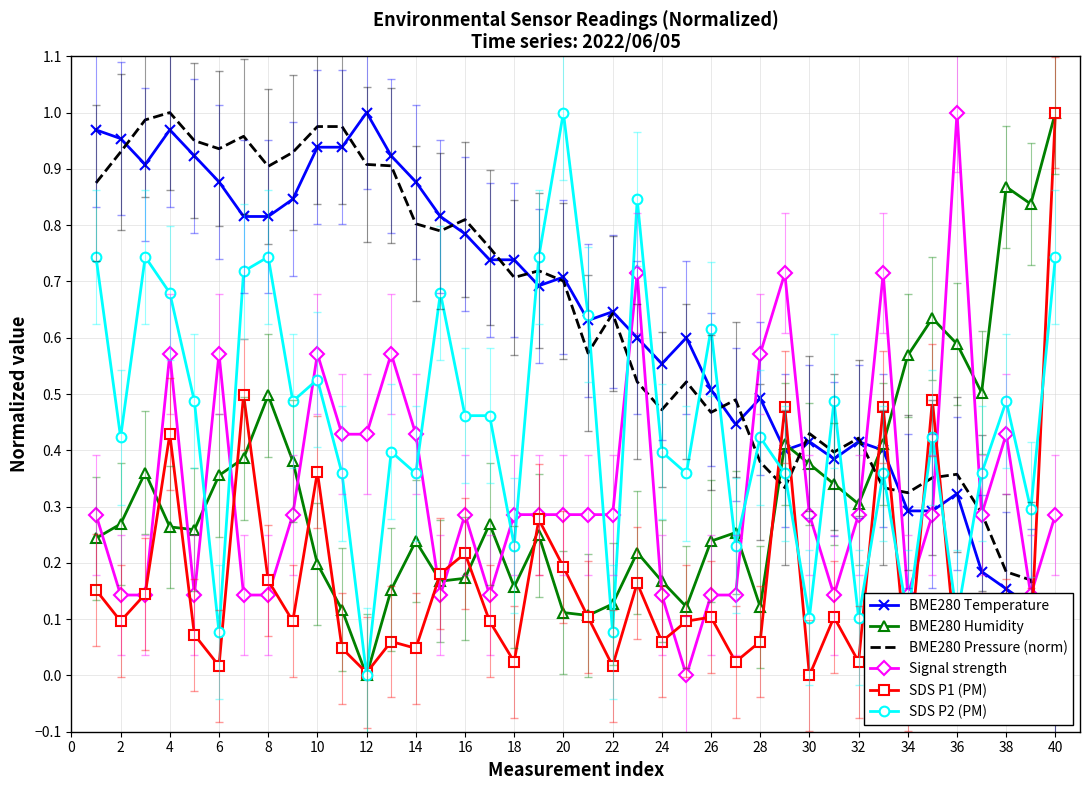

What are all the series names shown in the legend?

BME280 Temperature, BME280 Humidity, BME280 Pressure (norm), Signal strength, SDS P1 (PM), SDS P2 (PM)